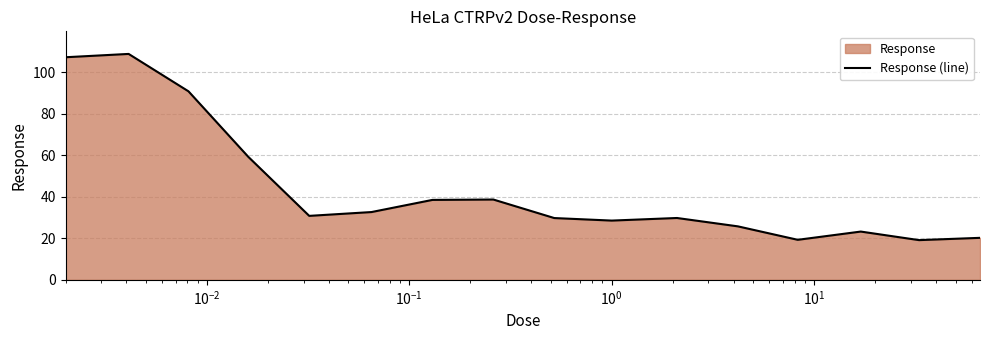

What is the minimum value shown in the chart?

19.1